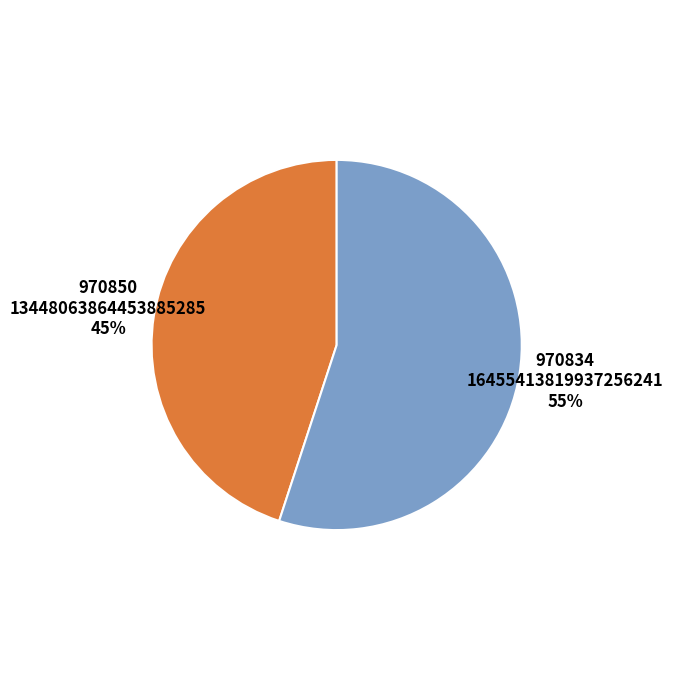

Is there any slice that represents more than half of the pie?

Yes